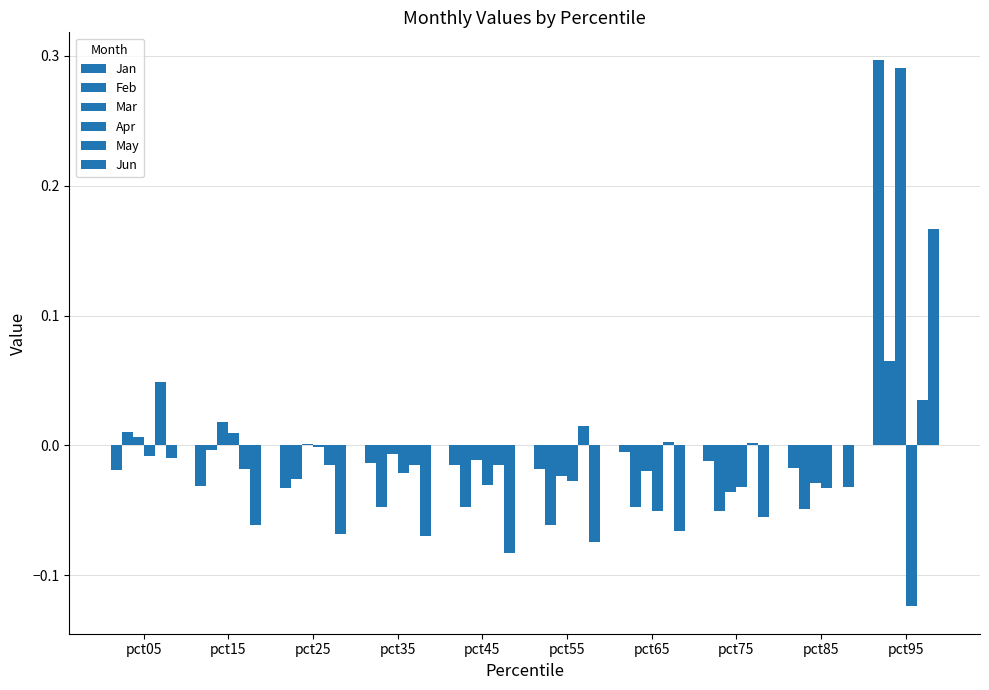

At how many categories does at least one series exceed 0?

8